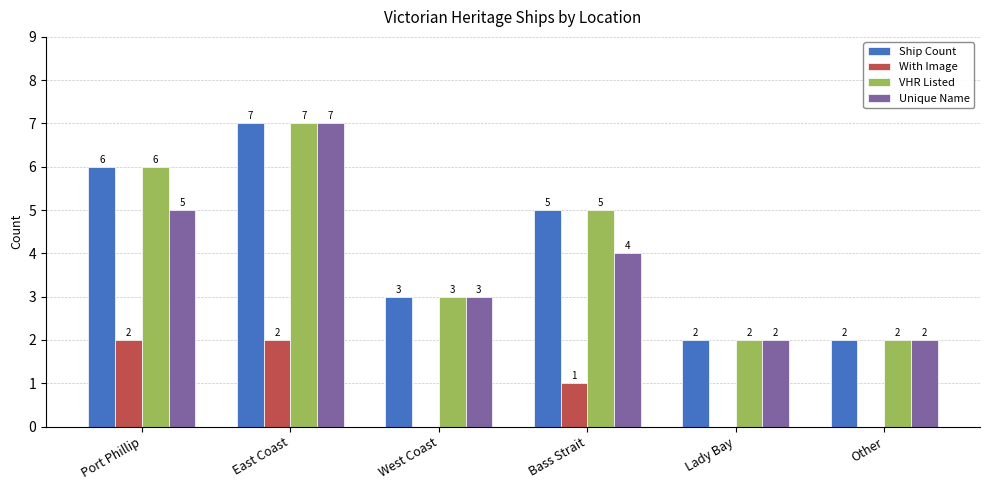

Does the chart contain stacked bars?

No